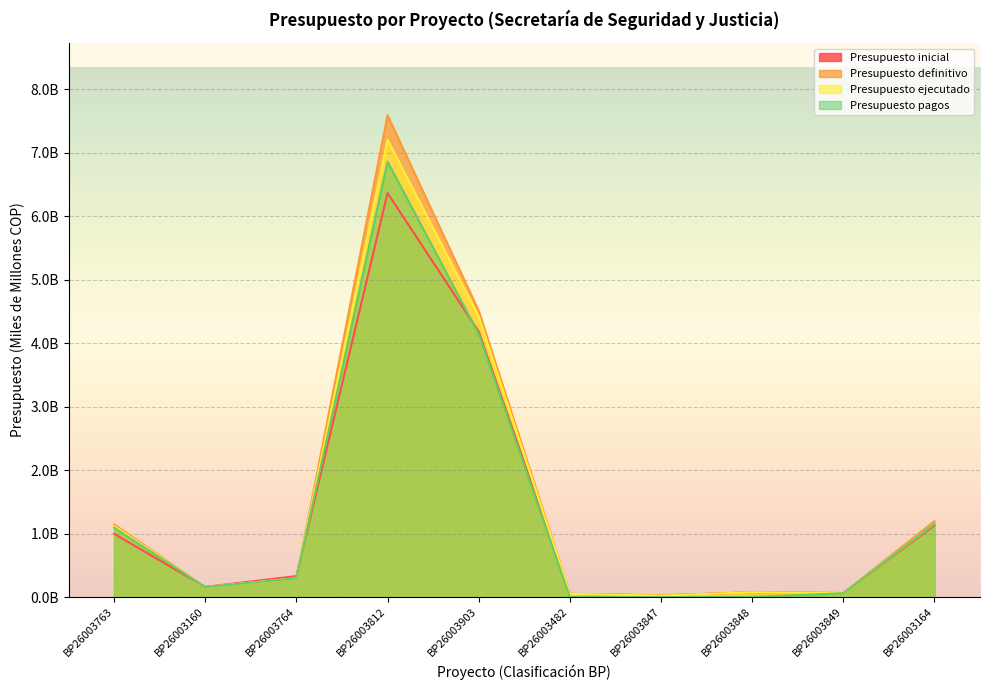

What is the difference between the second highest and minimum values in the Presupuesto definitivo series?

4.5